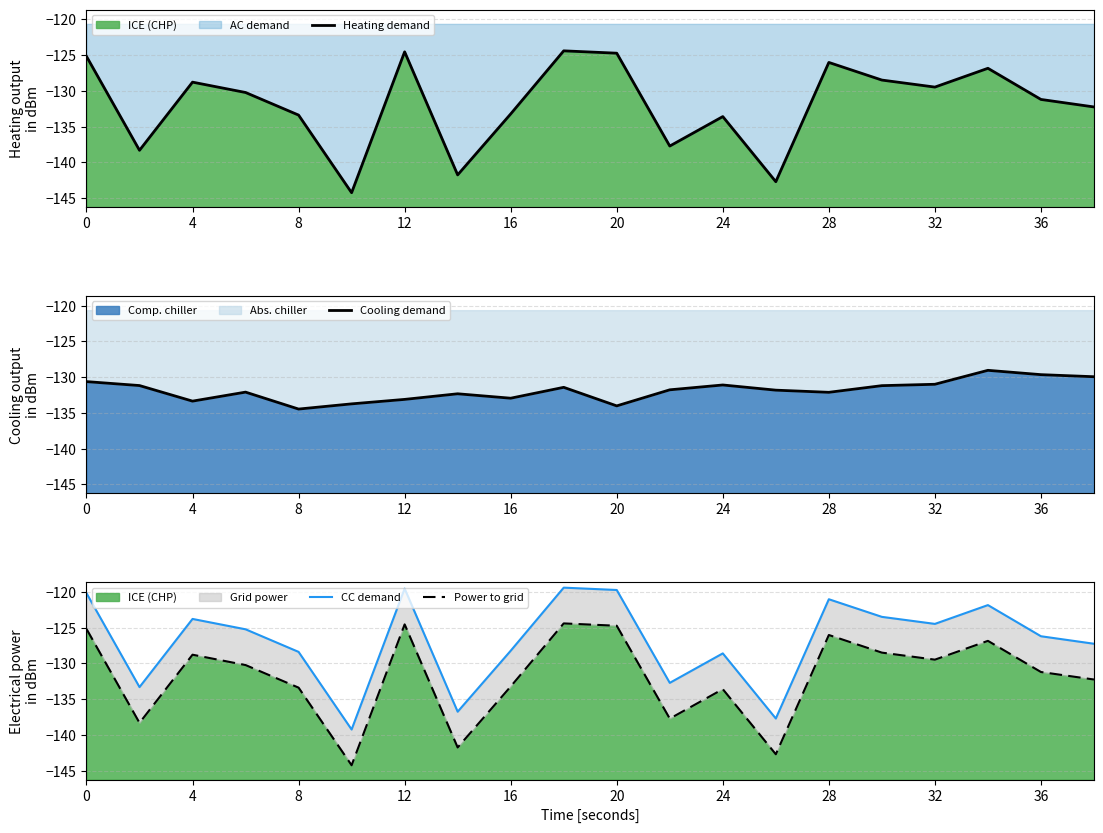

Reading left to right, what are all the values shown in this chart?

Heating demand: -125.2	-138.3	-128.8	-130.2	-133.4	-144.2	-124.5	-141.8	-133.2	-124.4	-124.7	-137.7	-133.6	-142.7	-126.0	-128.5	-129.5	-126.8	-131.2	-132.3
Cooling demand: -130.6	-131.2	-133.4	-132.1	-134.5	-133.7	-133.1	-132.3	-132.9	-131.4	-134.0	-131.8	-131.1	-131.8	-132.1	-131.2	-131.0	-129.1	-129.7	-129.9
CC demand: -120.2	-133.3	-123.8	-125.2	-128.4	-139.2	-119.5	-136.8	-128.2	-119.4	-119.7	-132.7	-128.6	-137.7	-121.0	-123.5	-124.5	-121.8	-126.2	-127.3
Power to grid: -125.2	-138.3	-128.8	-130.2	-133.4	-144.2	-124.5	-141.8	-133.2	-124.4	-124.7	-137.7	-133.6	-142.7	-126.0	-128.5	-129.5	-126.8	-131.2	-132.3